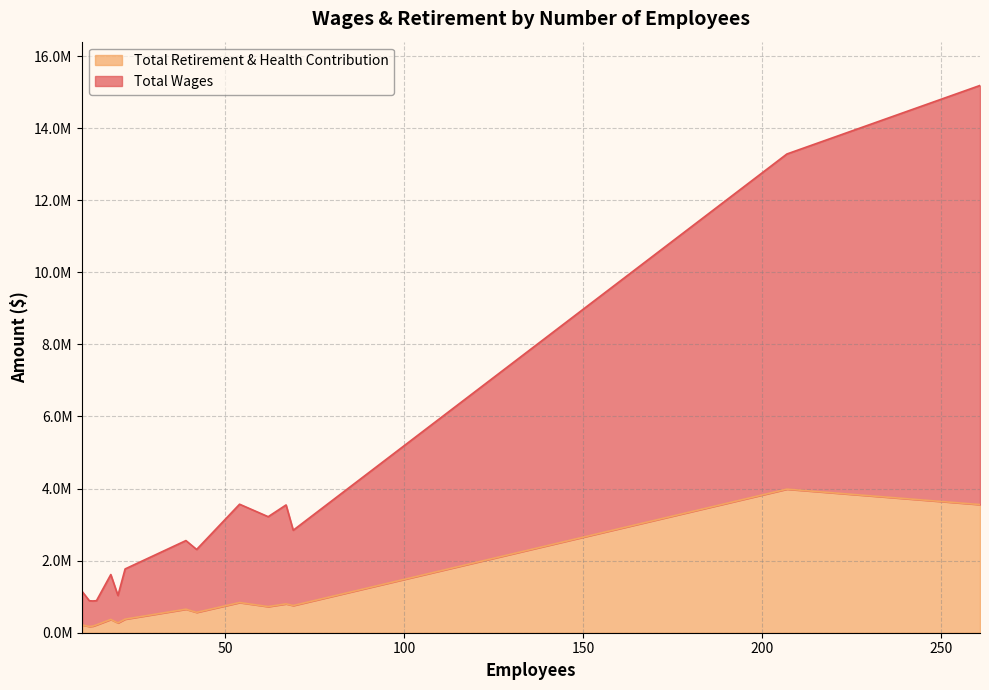

True or false: Total Wages and Total Retirement & Health Contribution cross at least once.

False